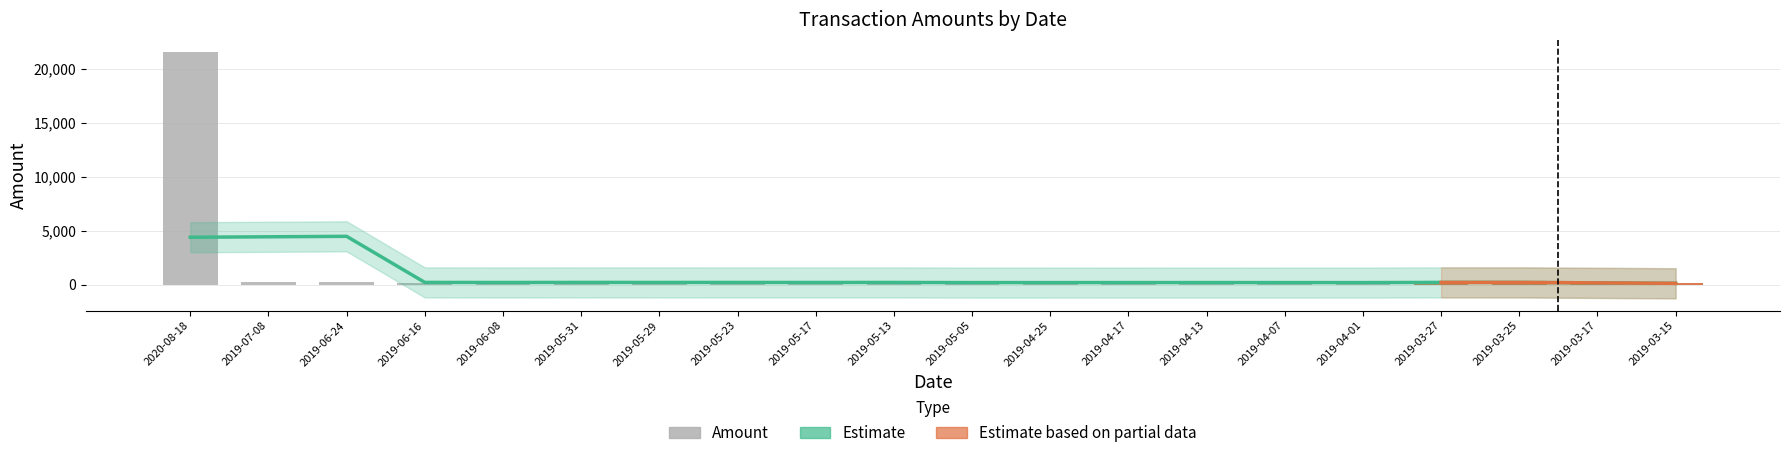

What is the difference between the maximum and minimum values in the Estimate series?

4350.6